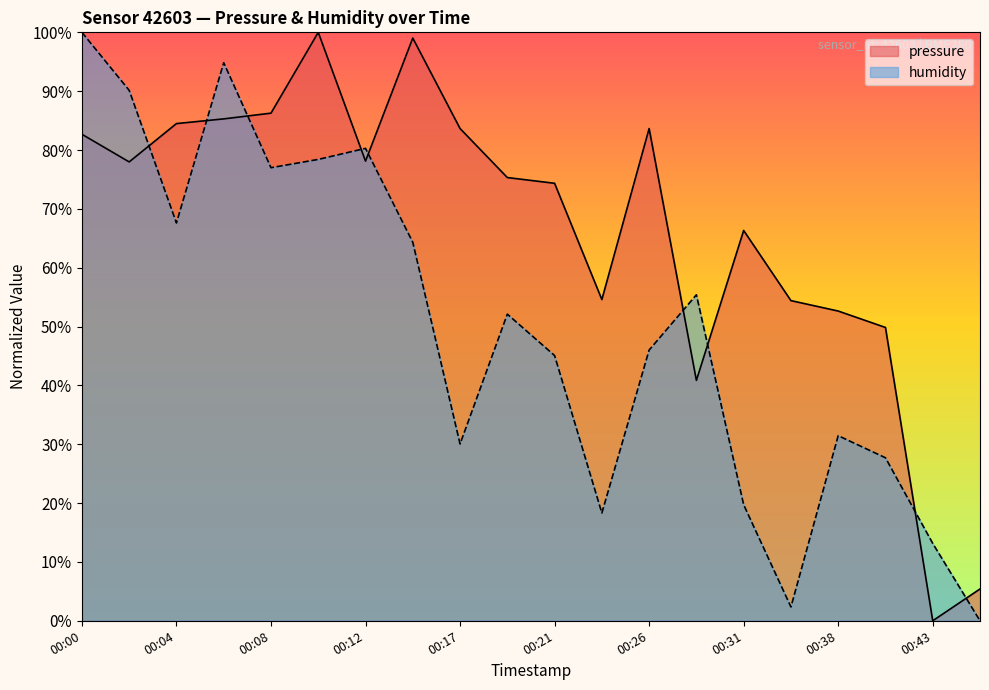

Does the chart display data point markers on the line(s)?

No